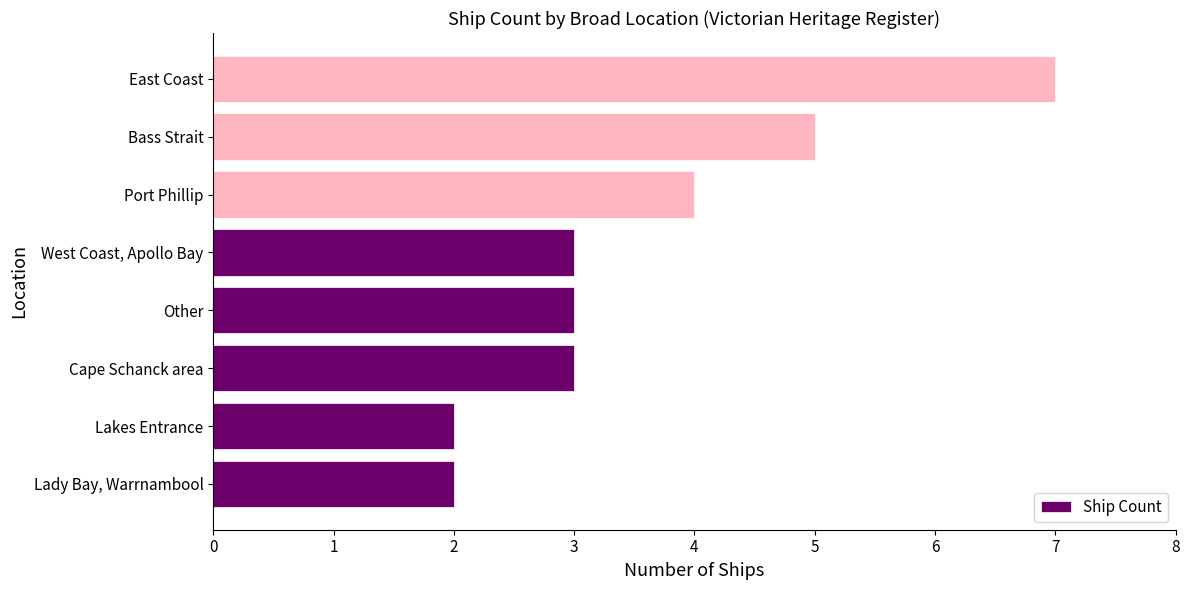

How many series are shown in this chart?

1